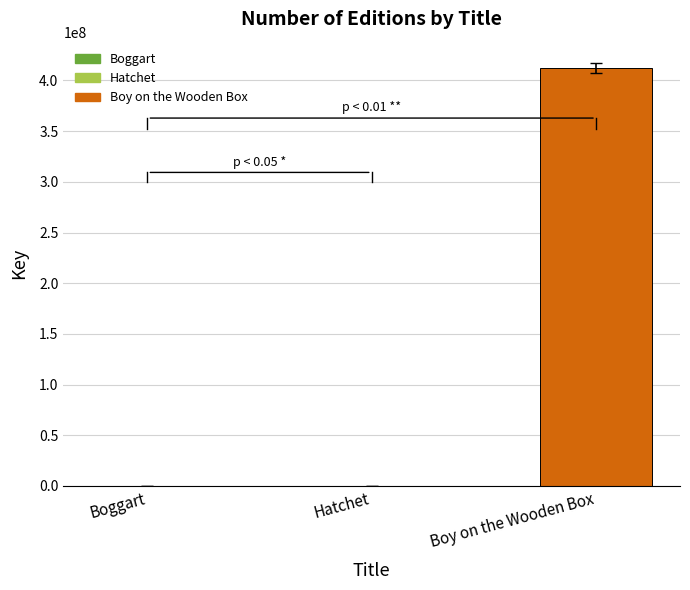

Which has a higher value, Hatchet or Boy on the Wooden Box?

Boy on the Wooden Box